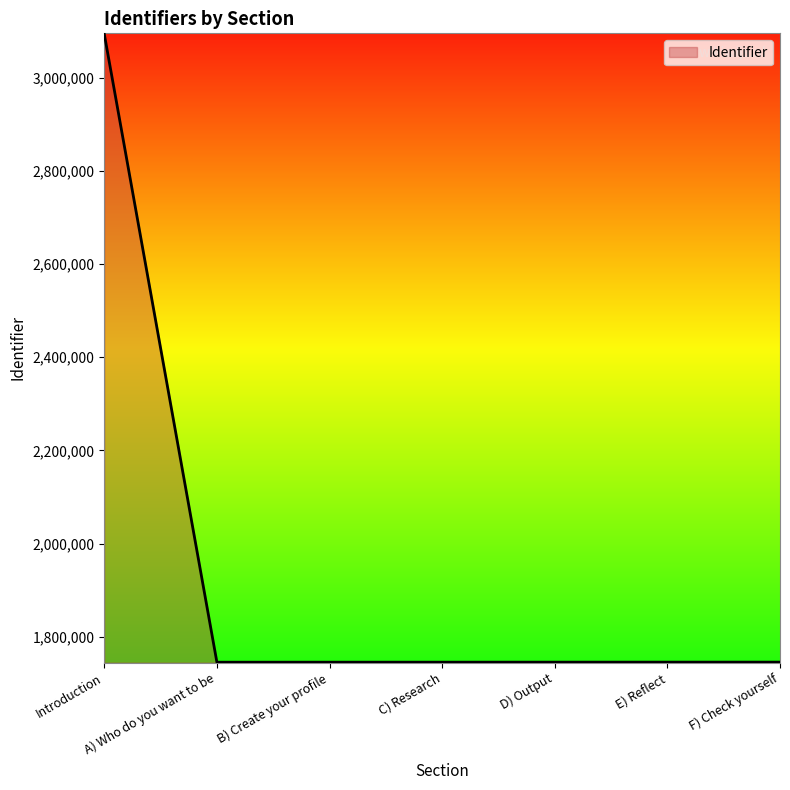

True or false: the data shows 703316 at E) Reflect.

False